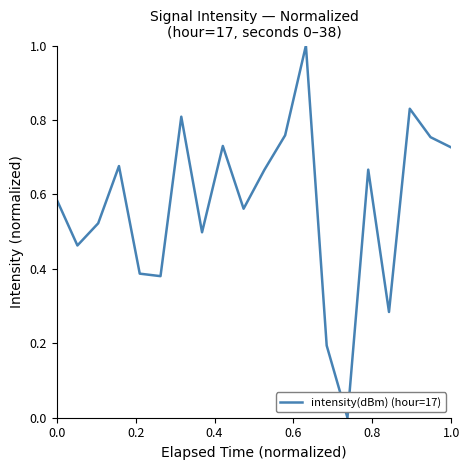

How many values are above zero?

19